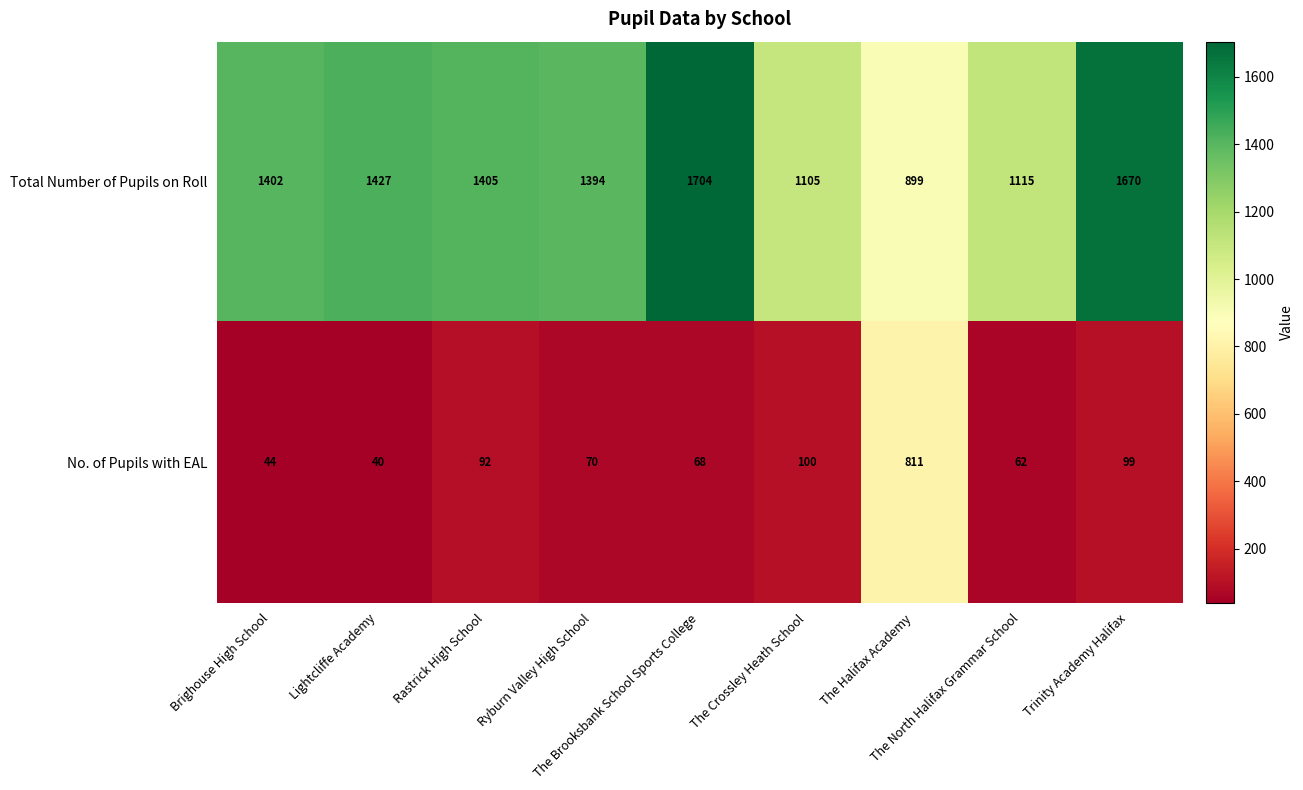

At The Crossley Heath School, list the series in order from smallest to largest.

No. of Pupils with EAL, Total Number of Pupils on Roll